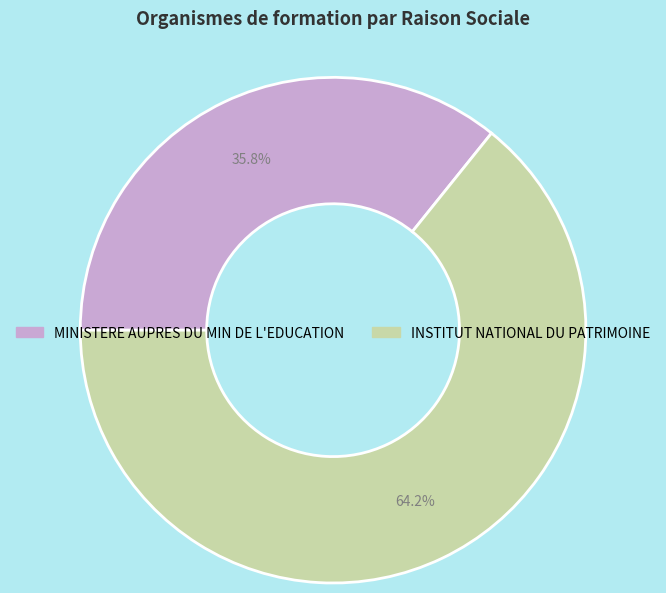

How much of the chart is everything except INSTITUT NATIONAL DU PATRIMOINE?

35.8%